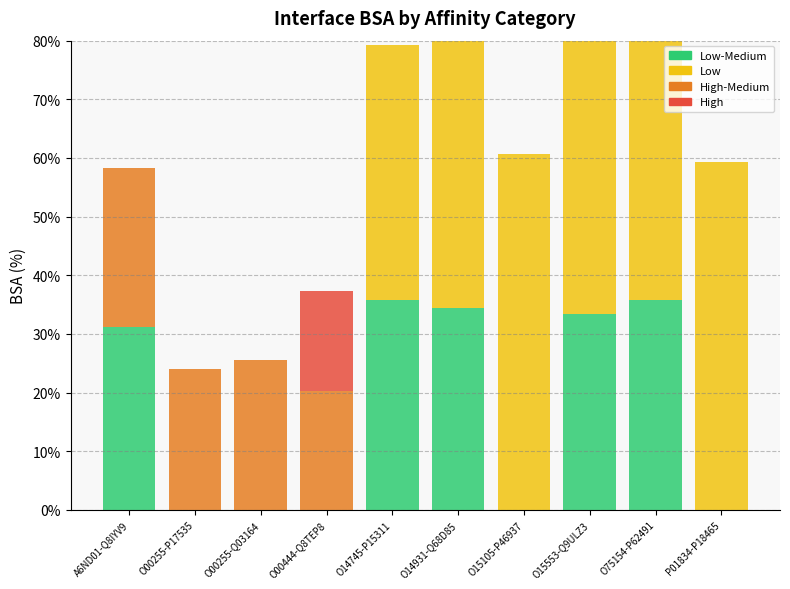

What is the difference between the Low-Medium values at O14745-P15311 and A6ND01-Q8IYV9?

4.6